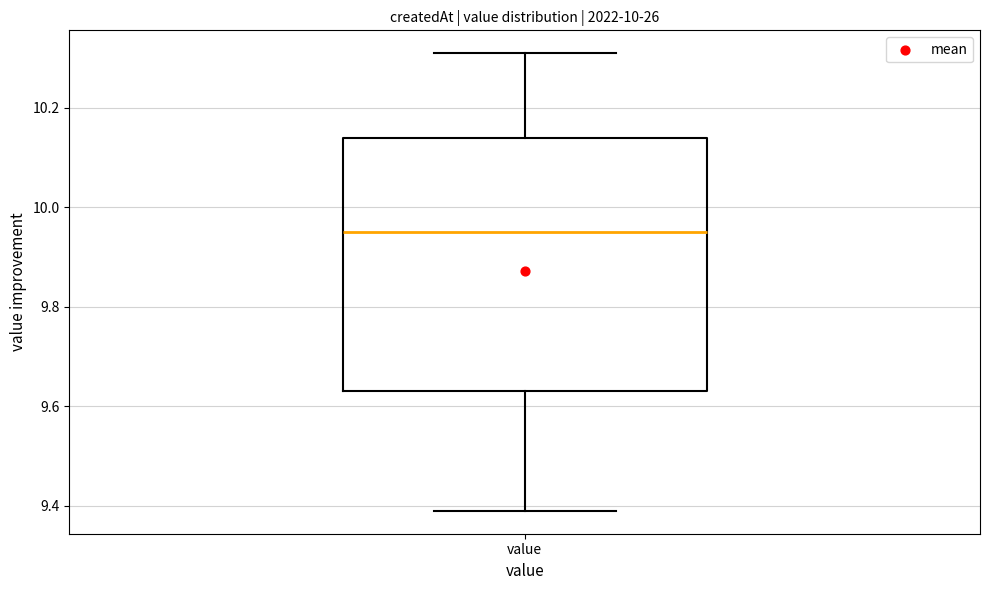

Where does the upper whisker of the box for value end on the y-axis? The values are not printed on the chart, so give them approximately, as read against the axis.

10.32